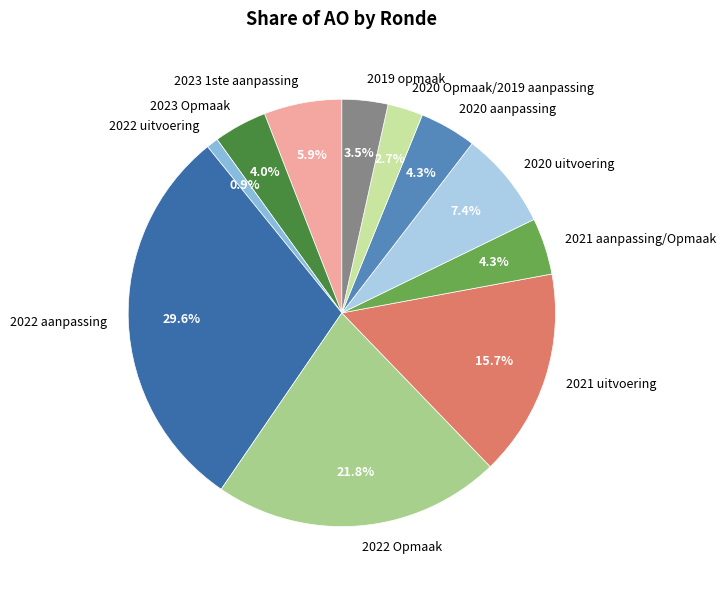

Is there a majority slice in this chart?

No